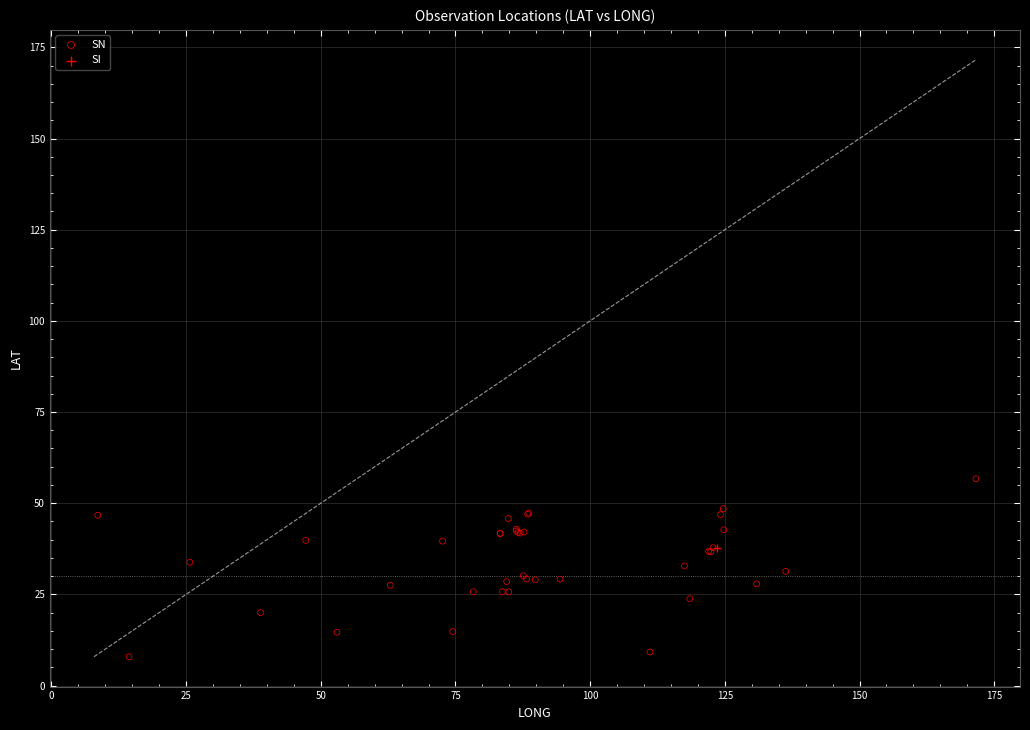

What are all the series names shown in the legend?

SN, SI